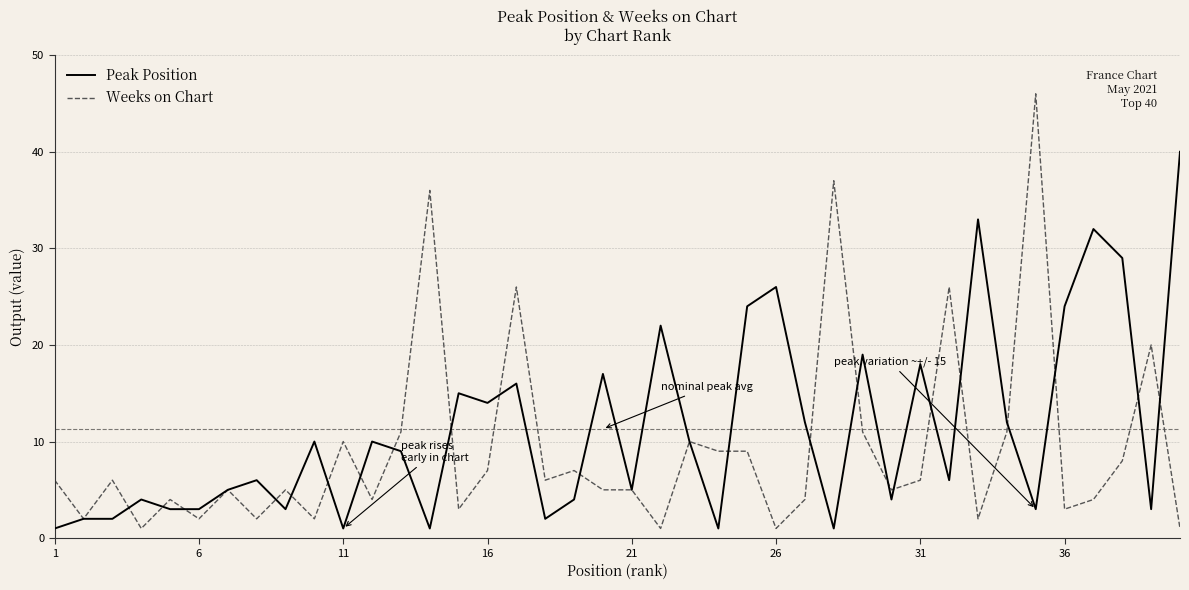

What is the highest value of the Peak Position series?

40